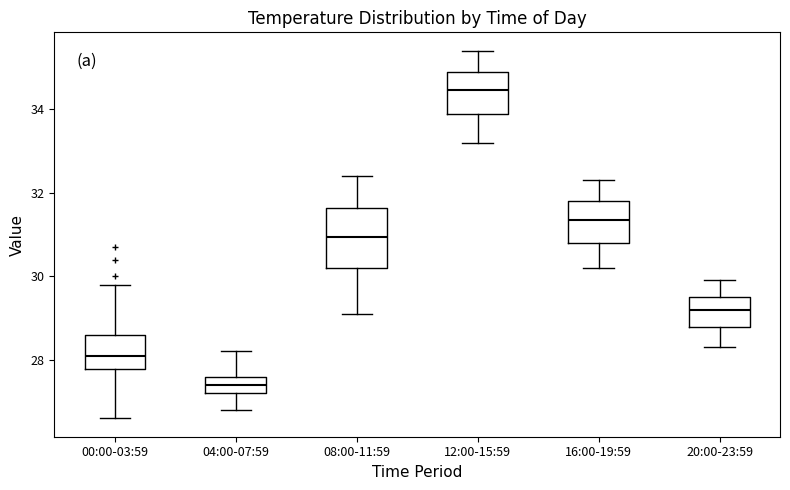

Where is the lower edge of the box for 12:00-15:59 on the y-axis? The values are not printed on the chart, so give them approximately, as read against the axis.

33.8